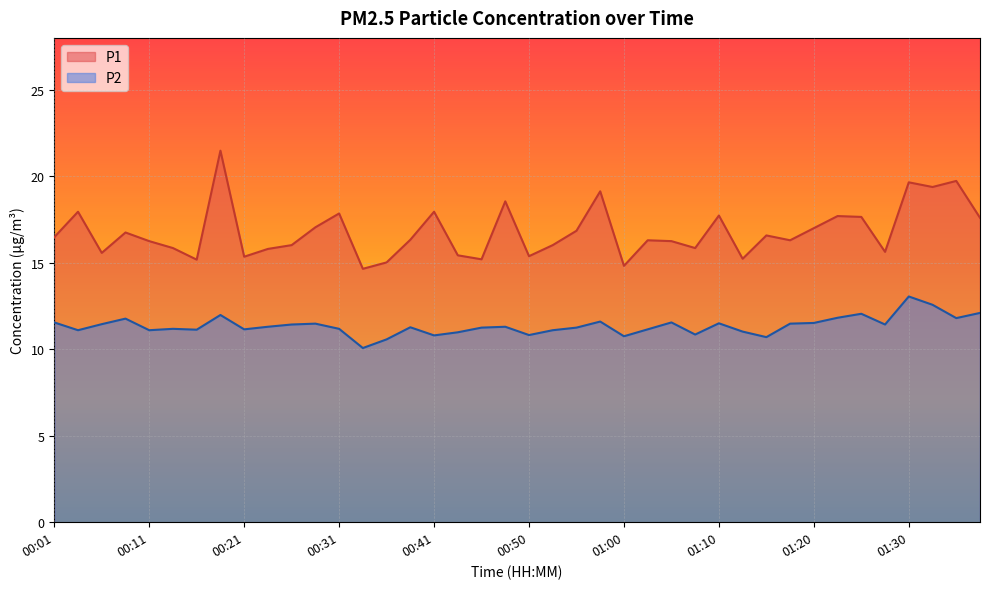

What is the label of the 21st point from the right?

00:48